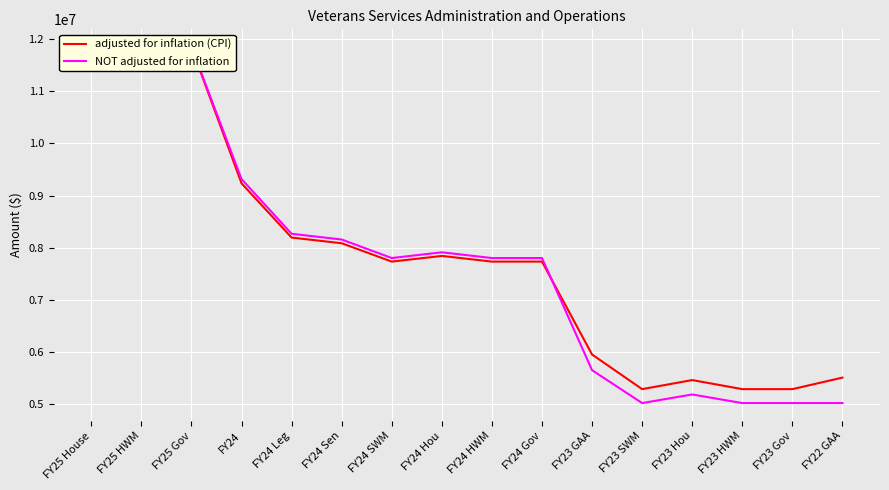

Rank the series by their average value, from highest to lowest.

adjusted for inflation (CPI), NOT adjusted for inflation